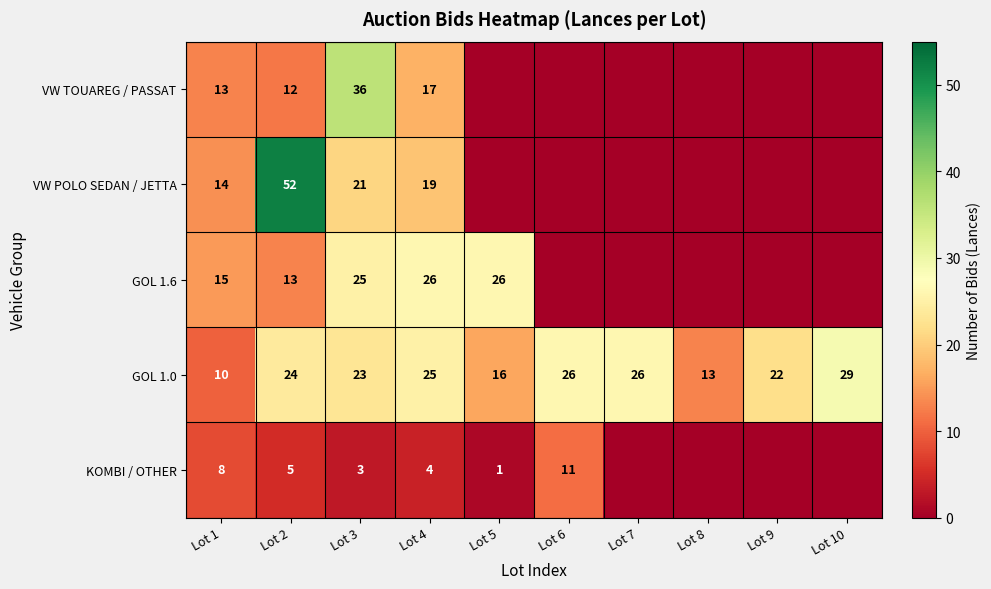

Is it true that GOL 1.6 equals 37 at Lot 5?

False